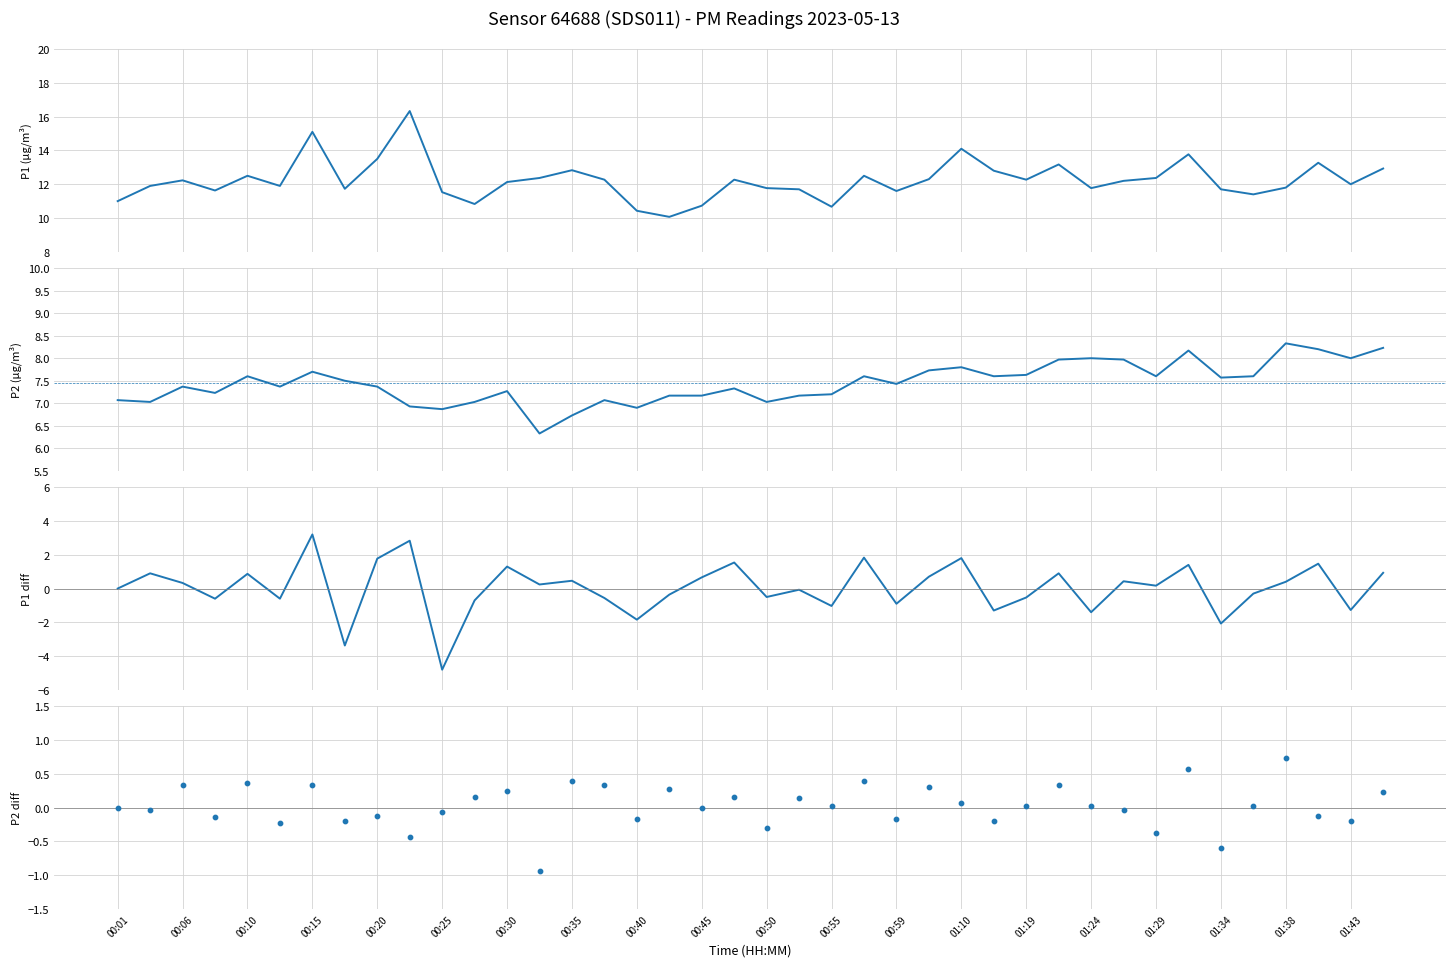

Is the value of P1 at 00:35 greater than the value of P2 at 30?

Yes